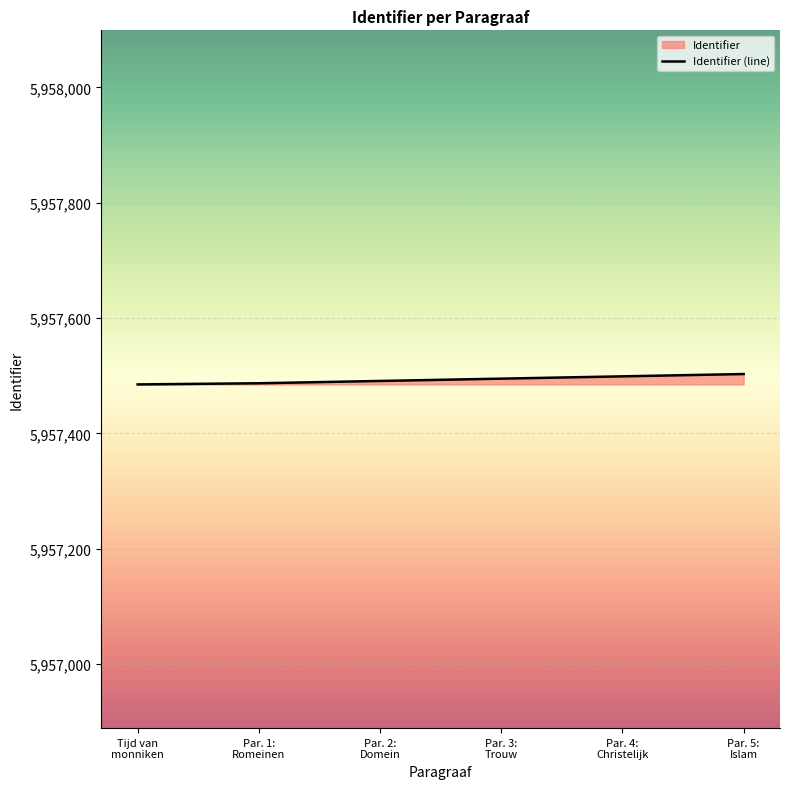

What is the minimum value shown in the chart?

5957485